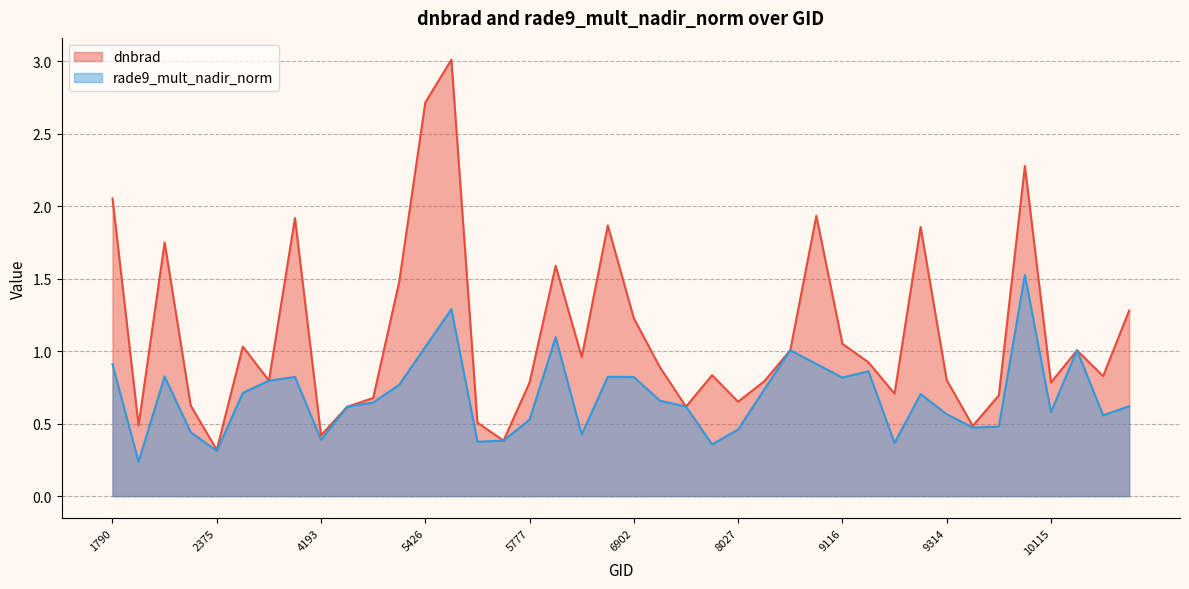

What is the sum of all rade9_mult_nadir_norm values?

27.6